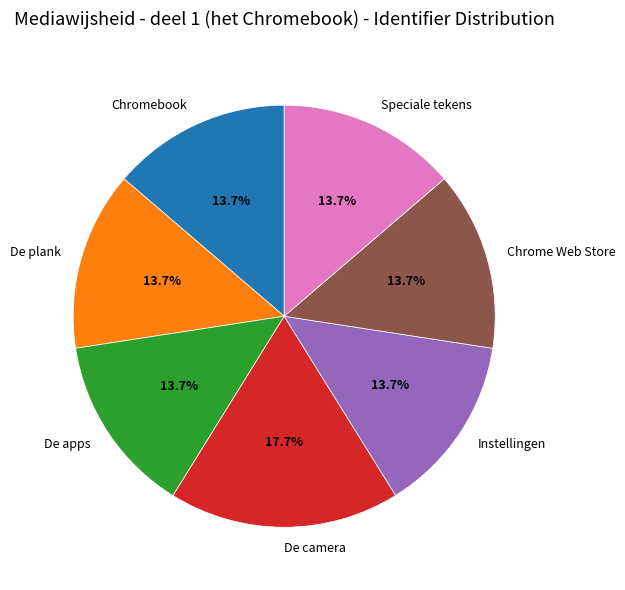

To the nearest percent, what is the combined percentage of Speciale tekens and De plank?

27%